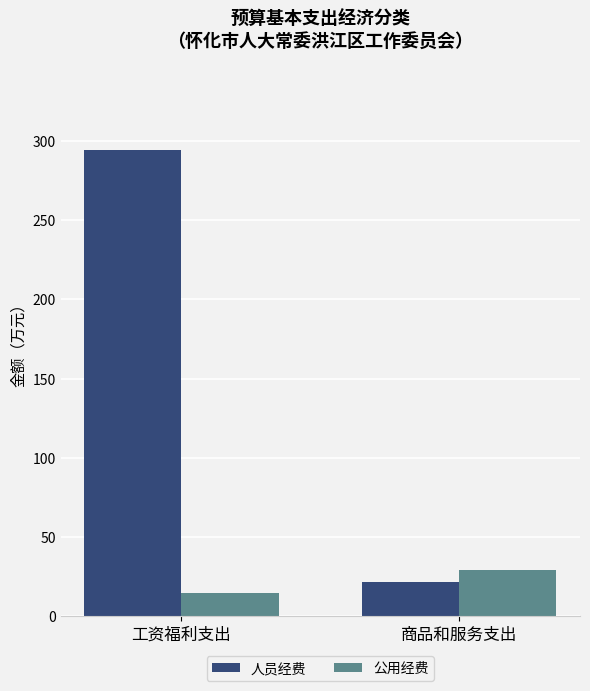

What is the difference between the maximum and minimum values in the 公用经费 series?

14.0